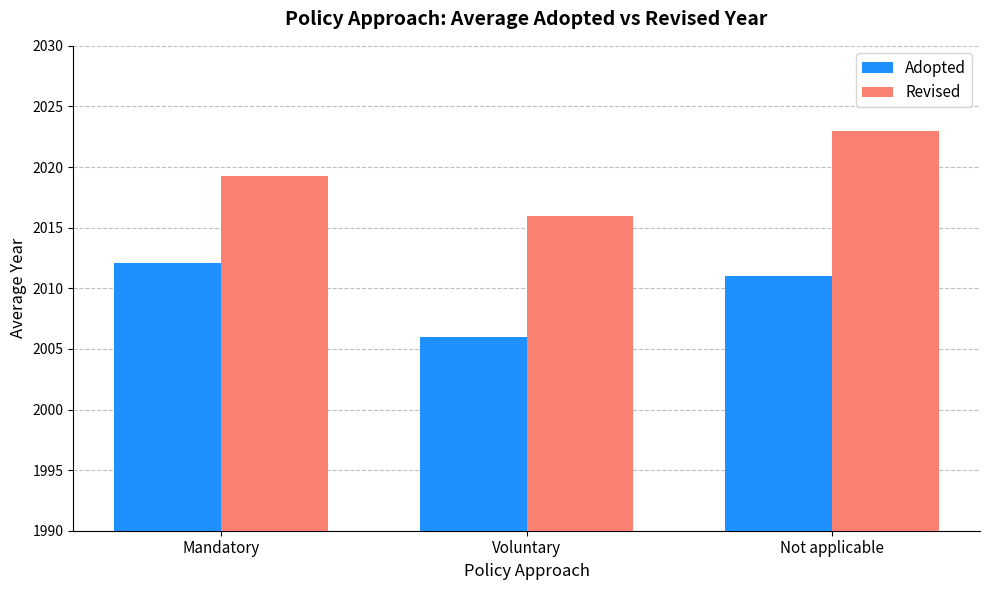

List the labels in order of Revised value, smallest first.

Voluntary, Mandatory, Not applicable